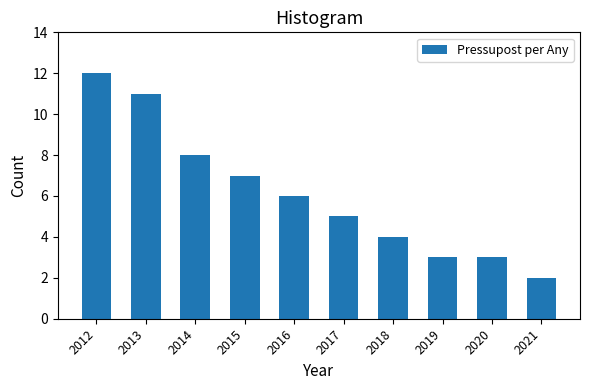

Reading right to left, transcribe all the data shown in this chart.

2	3	3	4	5	6	7	8	11	12